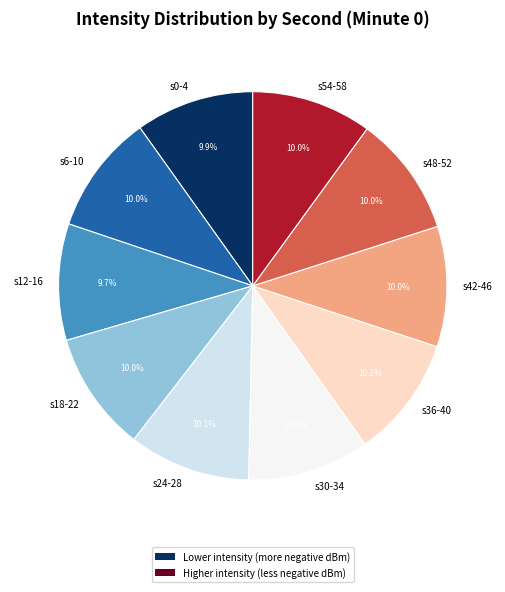

Do s30-34 and s36-40 together represent more than half of the pie?

No